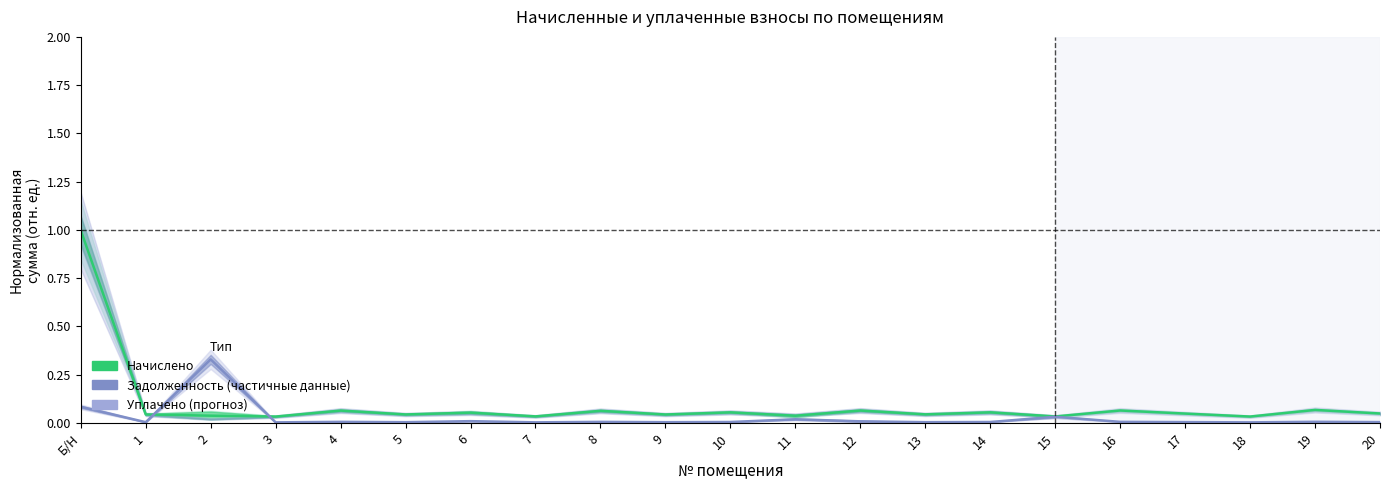

List the labels in order of Задолженность (partial) value, smallest first.

3, 18, 7, 9, 1, 5, 13, 17, 20, 10, 14, 8, 4, 16, 19, 12, 6, 11, 15, Б/Н, 2